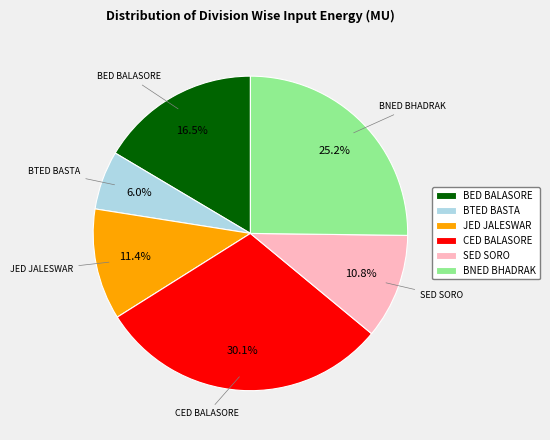

To the nearest percent, what is the average slice percentage?

17%